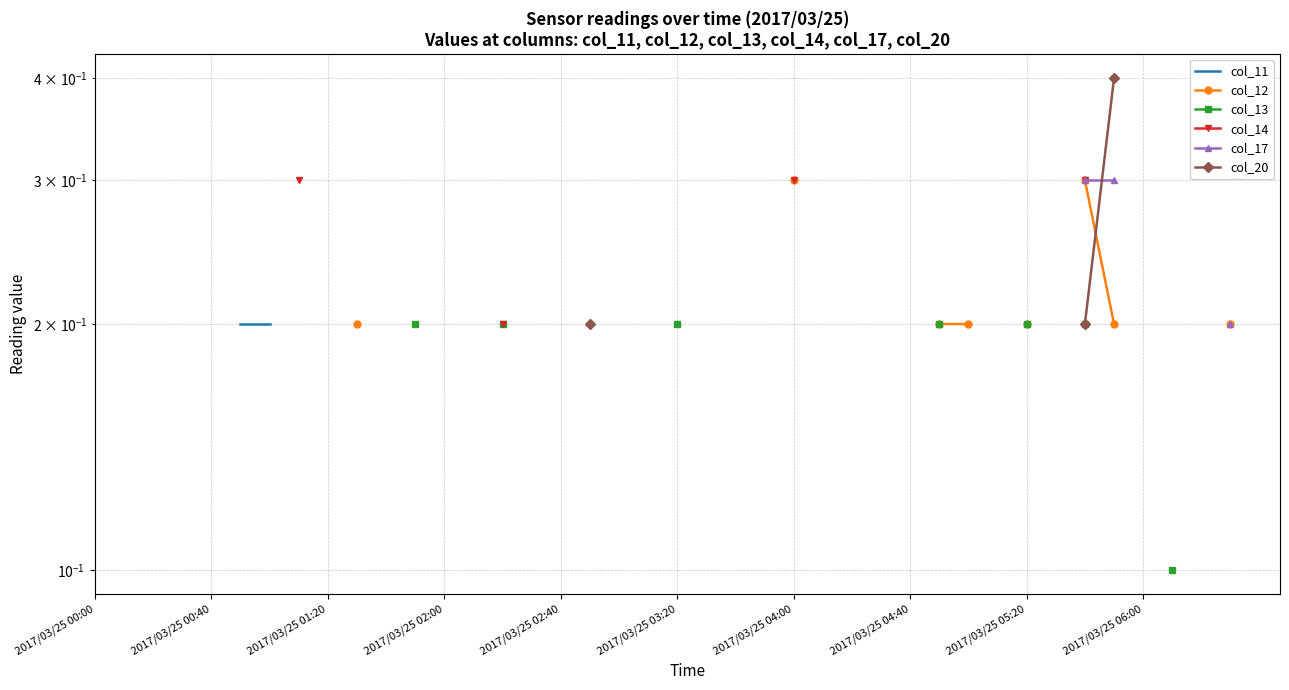

The col_13 series shows 0.2 at 11. True or false?

True